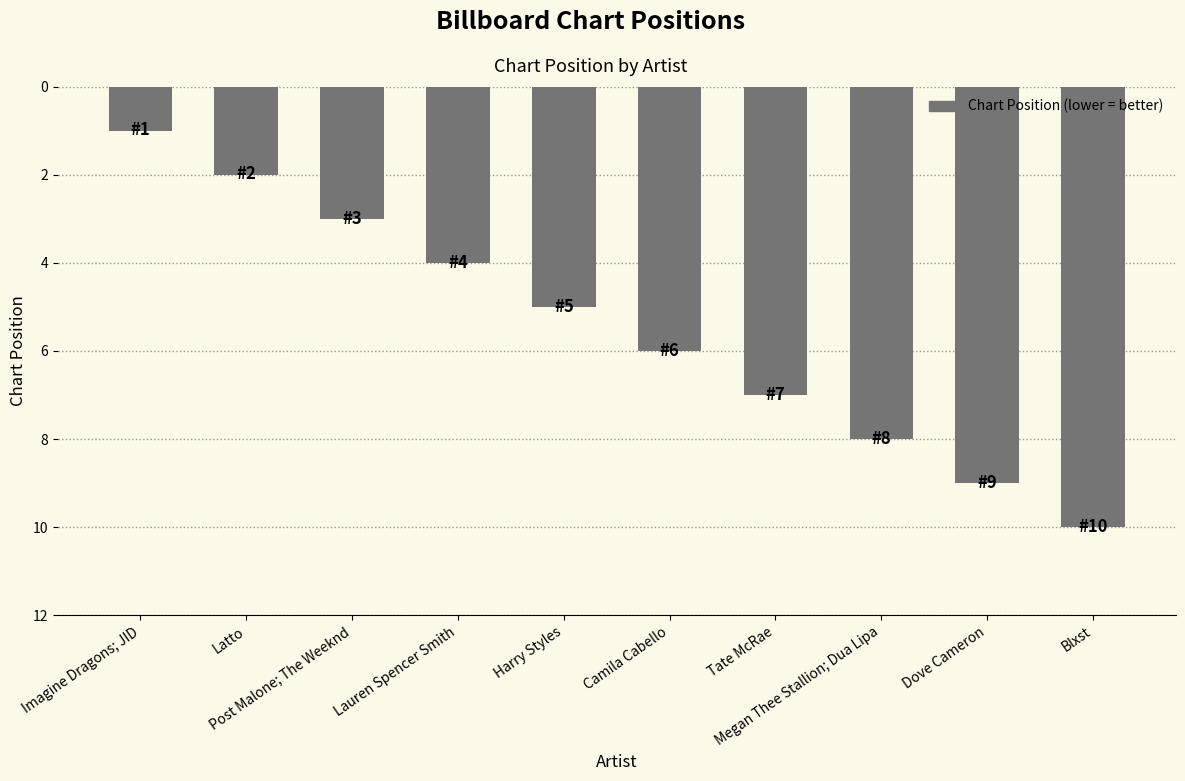

The chart shows a value of 8 at Megan Thee Stallion; Dua Lipa. True or false?

True